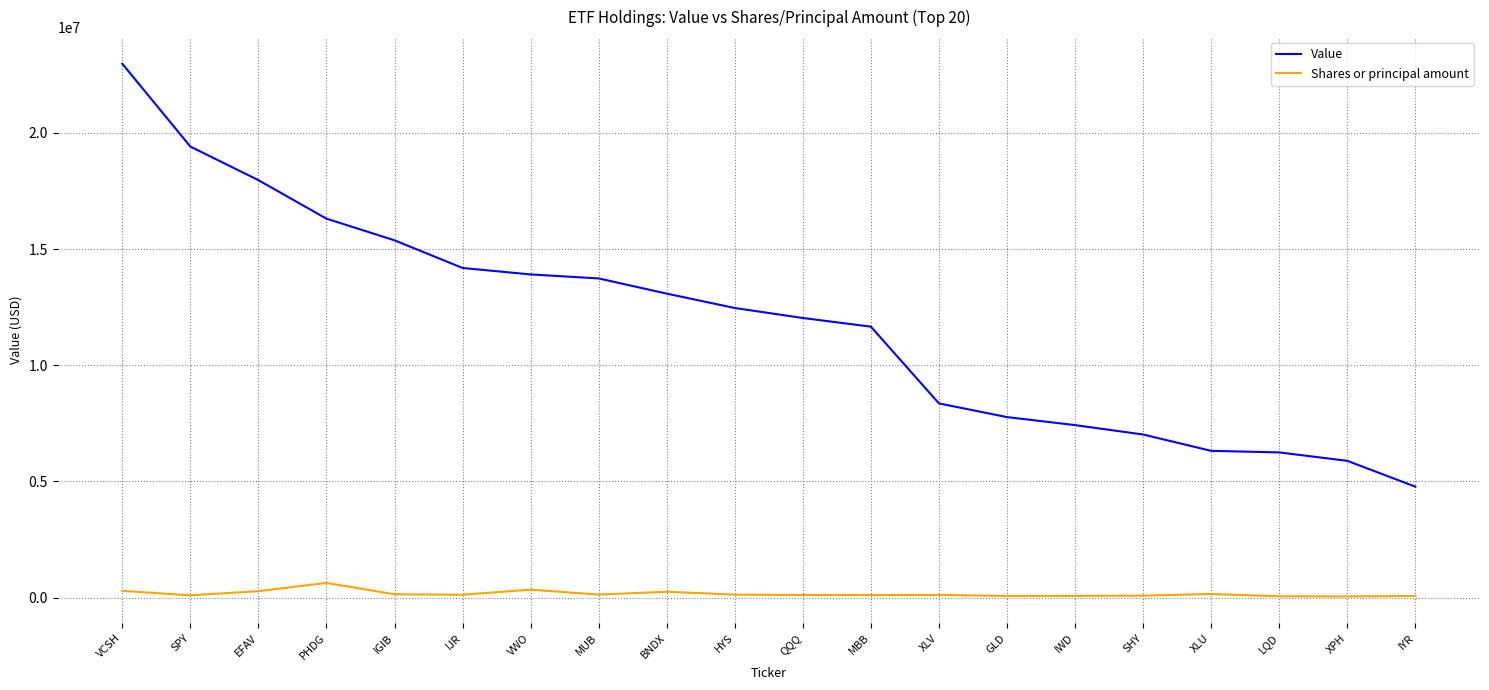

Rank the series by their average value, from highest to lowest.

Value, Shares or principal amount